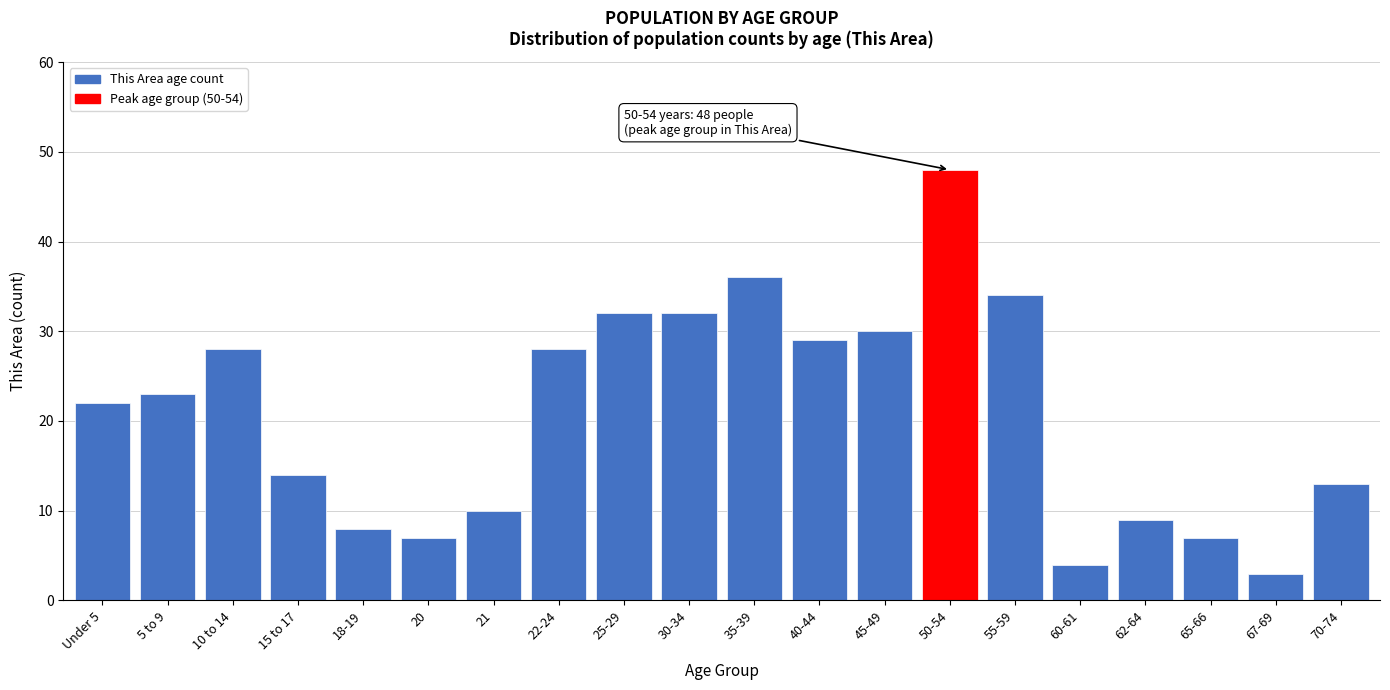

Reading left to right, what are all the values shown in this chart?

Under 5=22	5 to 9=23	10 to 14=28	15 to 17=14	18-19=8	20=7	21=10	22-24=28	25-29=32	30-34=32	35-39=36	40-44=29	45-49=30	50-54=48	55-59=34	60-61=4	62-64=9	65-66=7	67-69=3	70-74=13